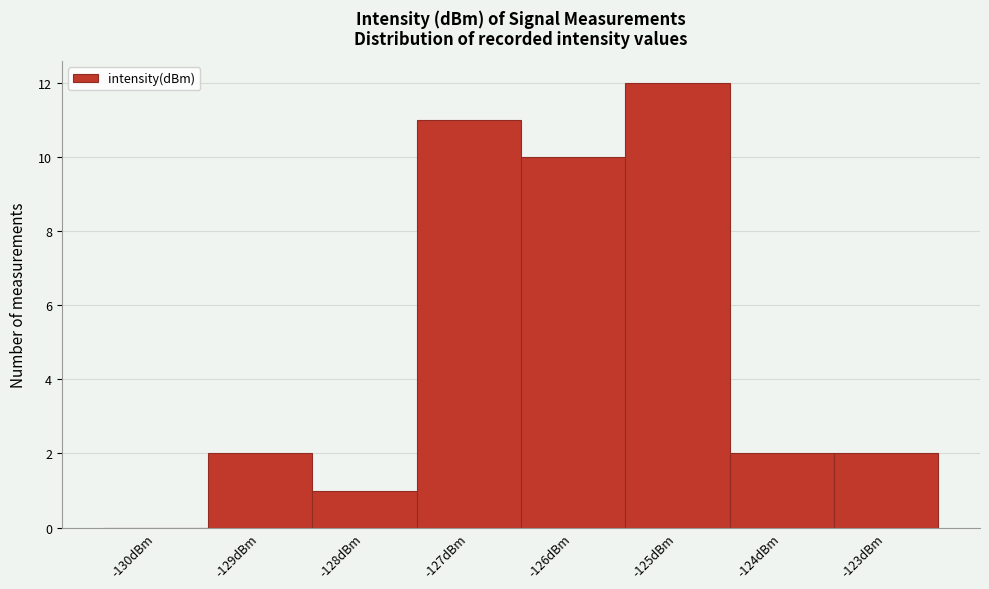

Reading left to right, transcribe all the data shown in this chart.

-130dBm=0	-129dBm=2	-128dBm=1	-127dBm=11	-126dBm=10	-125dBm=12	-124dBm=2	-123dBm=2